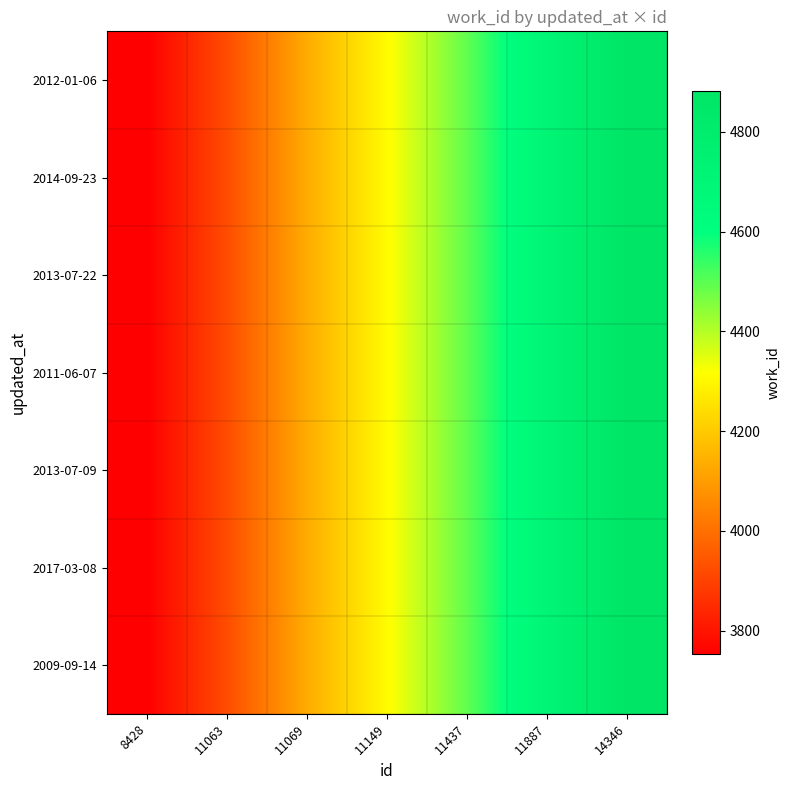

At 8428, list the series in order from largest to smallest.

2012-01-06, 2014-09-23, 2013-07-22, 2011-06-07, 2013-07-09, 2017-03-08, 2009-09-14